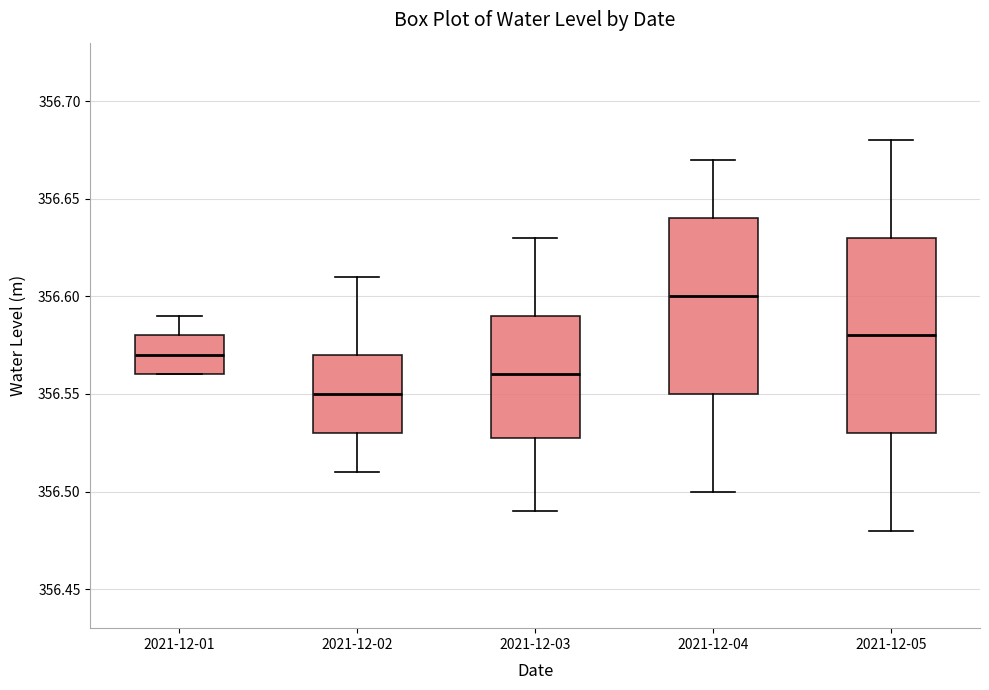

Reading left to right, transcribe this box plot: for each box, give where its median line is, the range the box spans, and where its two whiskers end, as read against the y-axis. The values are not printed on the chart, so give them approximately, as read against the axis.

2021-12-01: median 356.57, box 356.56 to 356.58, whiskers 356.56 to 356.59
2021-12-02: median 356.55, box 356.53 to 356.57, whiskers 356.51 to 356.61
2021-12-03: median 356.56, box 356.53 to 356.59, whiskers 356.49 to 356.63
2021-12-04: median 356.60, box 356.55 to 356.64, whiskers 356.50 to 356.67
2021-12-05: median 356.58, box 356.53 to 356.63, whiskers 356.48 to 356.68